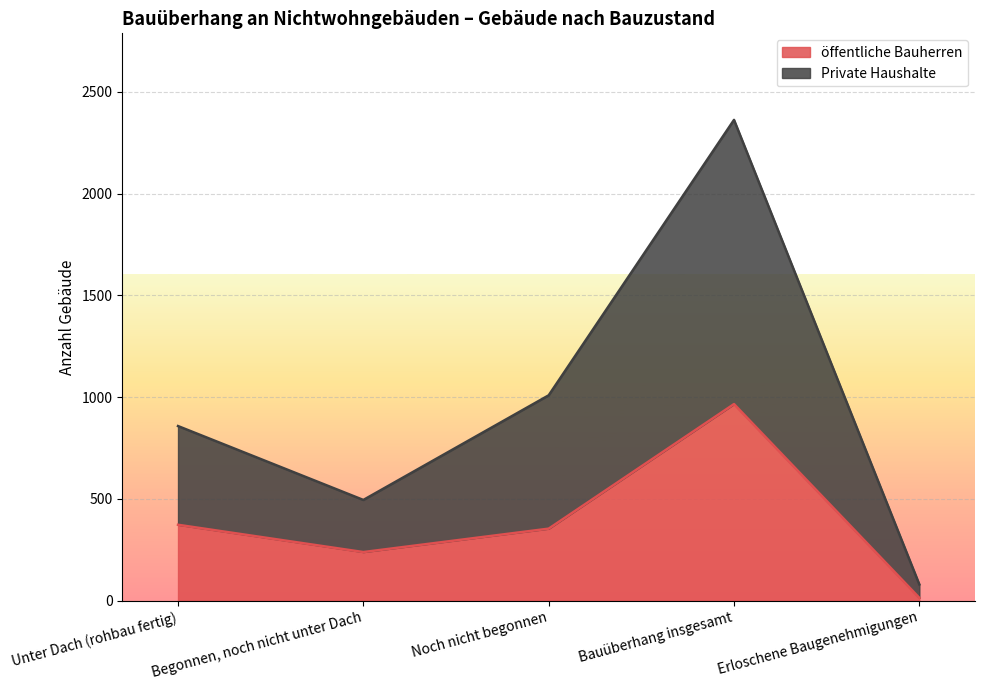

What is the total value across all series at Bauüberhang insgesamt?

2362